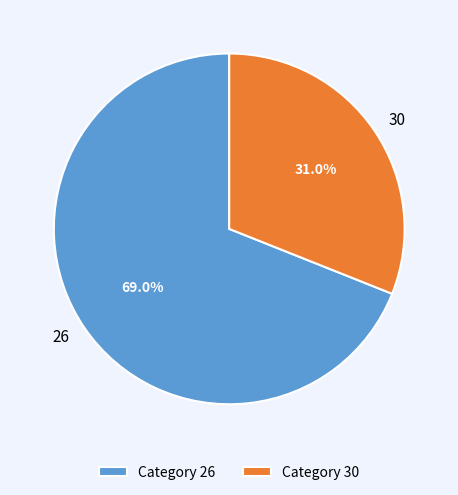

Which slice is the largest?

26